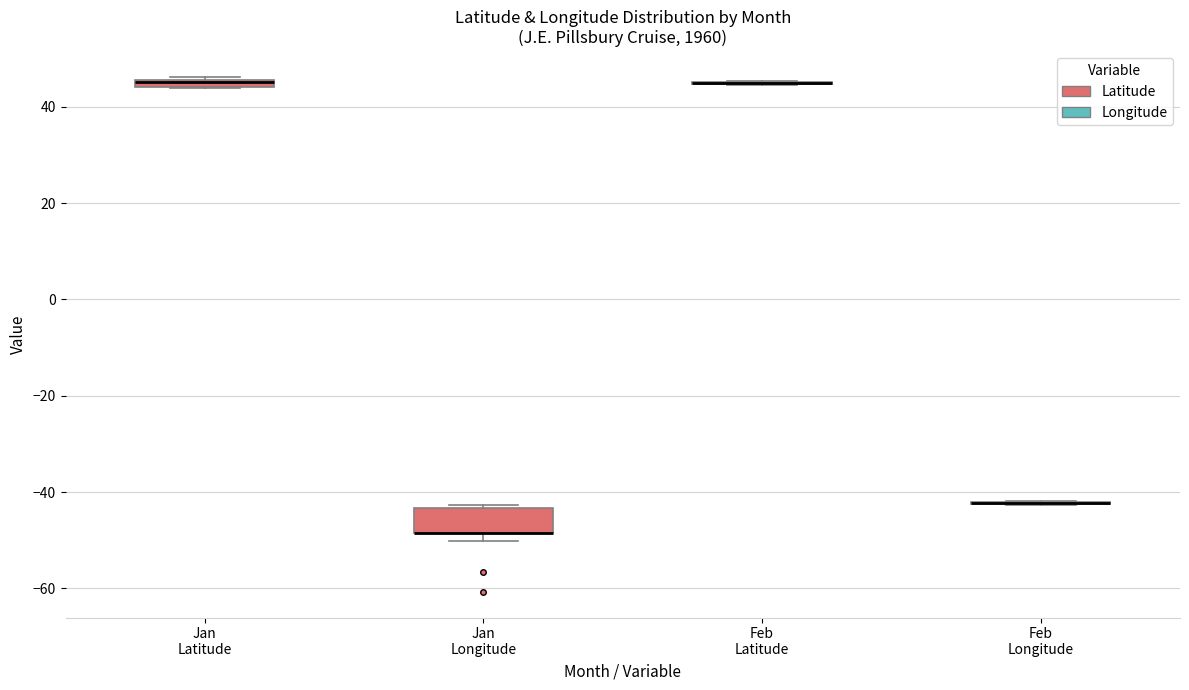

Which box is the tallest, from its lower edge to its upper edge?

Jan Longitude